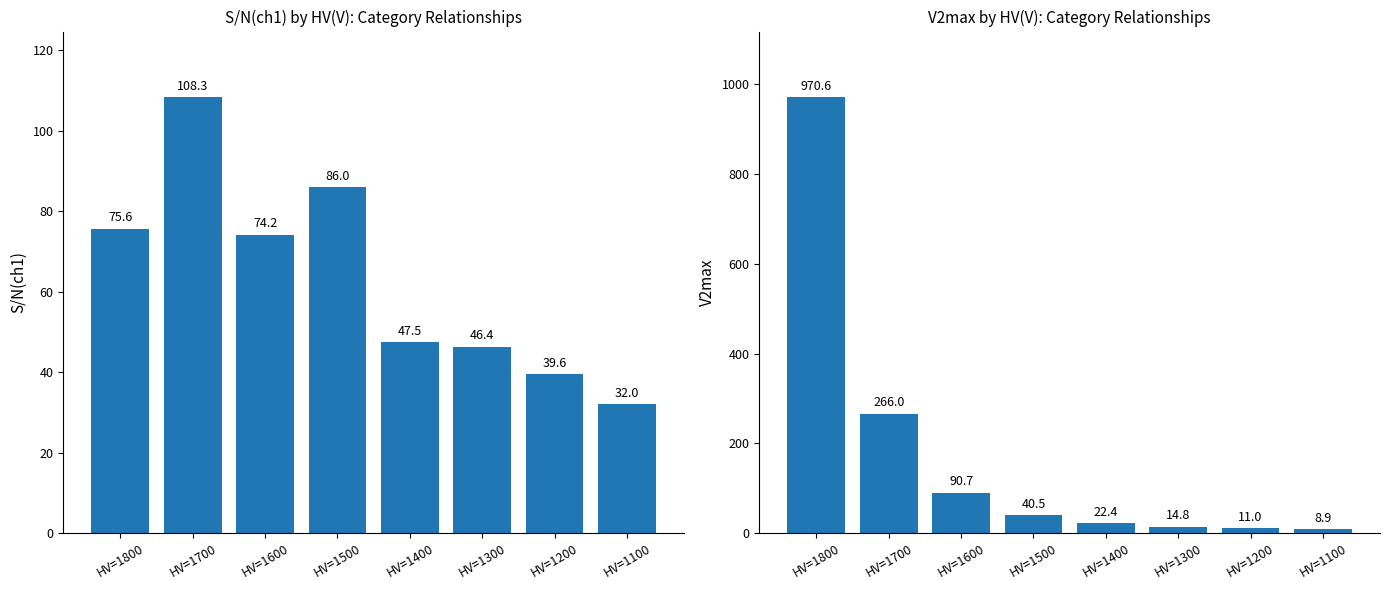

What value does the S/N(ch1) series have at HV=1200?

39.6